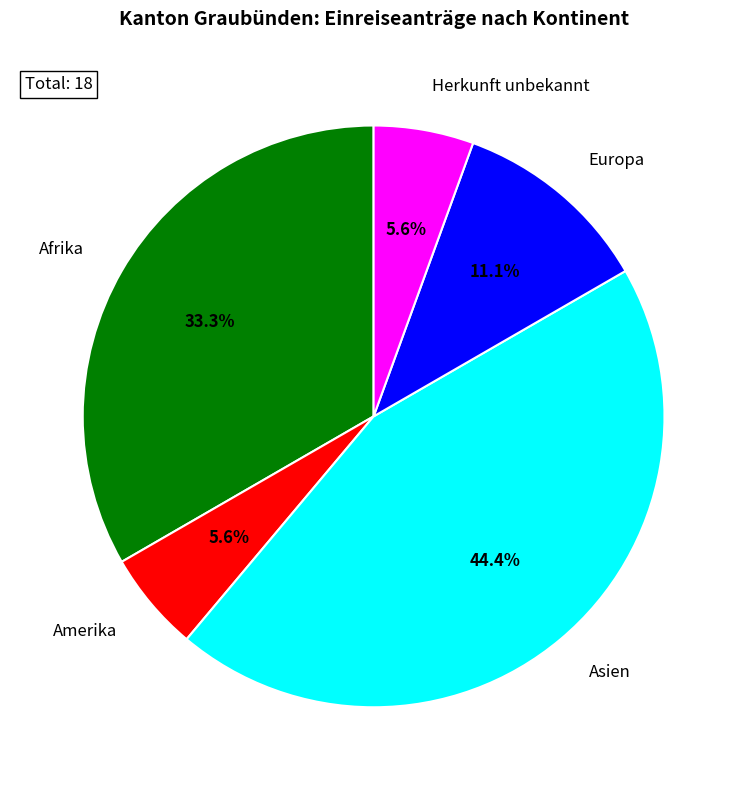

Is it true that Asien is 30% of the pie?

False